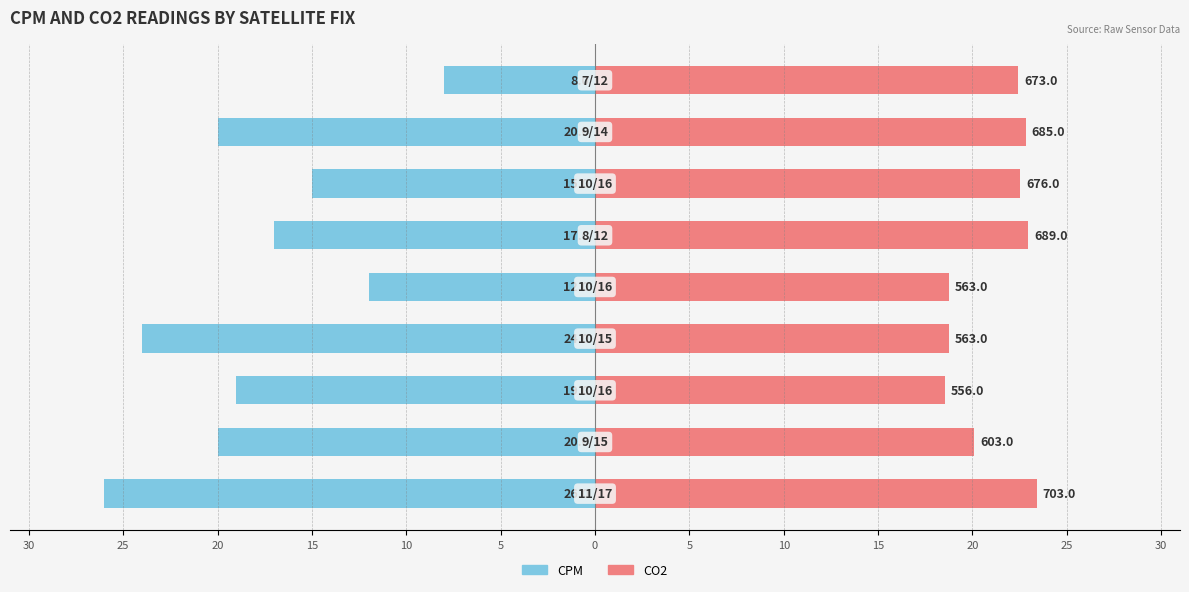

At how many categories does at least one series exceed -14?

9